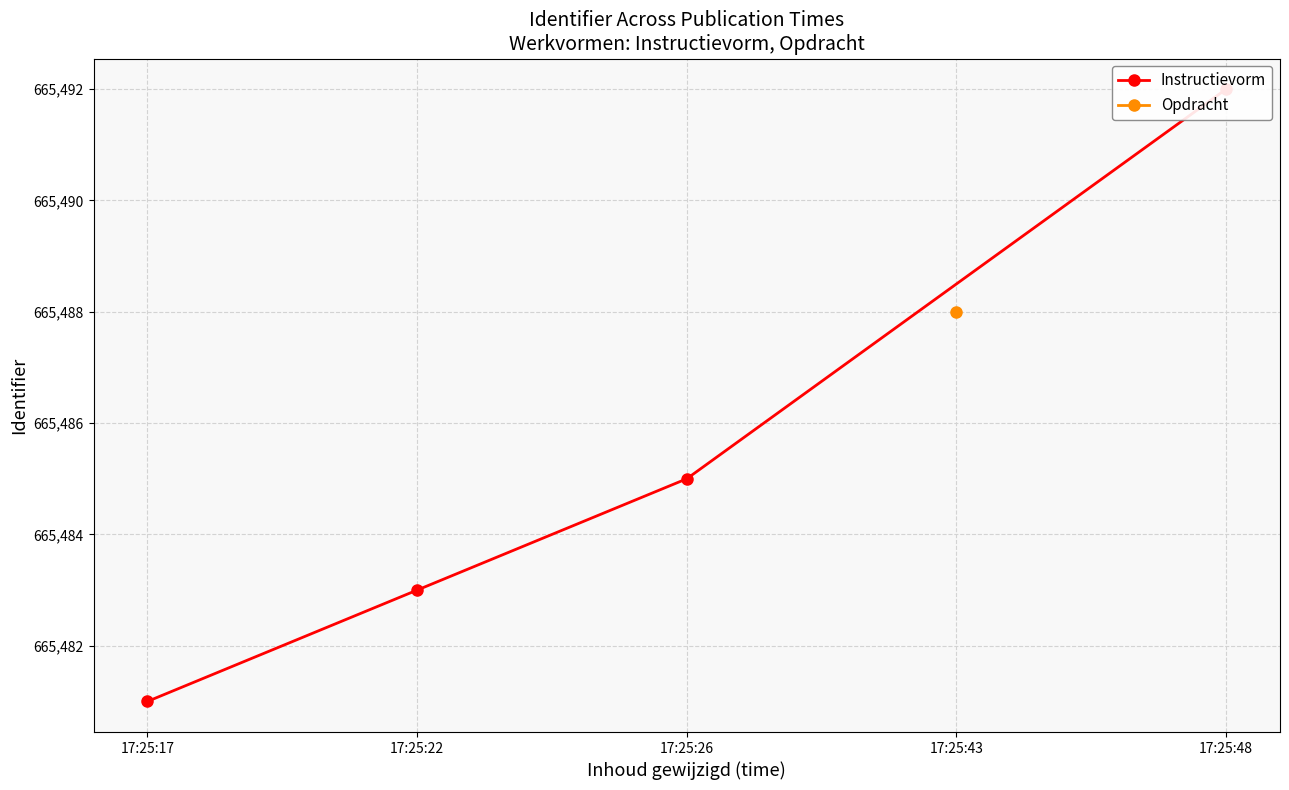

What is the difference between the values at 17:25:26 and 17:25:22?

2